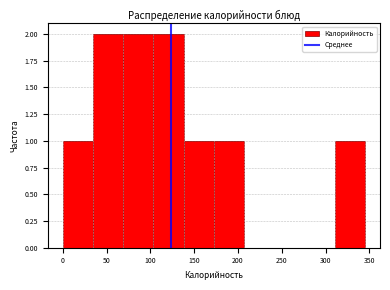

Reading left to right, list every bar in this chart as the range it spans on the x-axis followed by its height. Neither the bar edges nor the heights are printed on the chart, so give them approximately, as read against the axes.

0.0 to 34.5: 1
34.5 to 69.0: 2
69.0 to 103.5: 2
103.5 to 138.0: 2
138.0 to 172.5: 1
172.5 to 207.0: 1
207.0 to 241.5: 0
241.5 to 276.0: 0
276.0 to 310.5: 0
310.5 to 345.0: 1